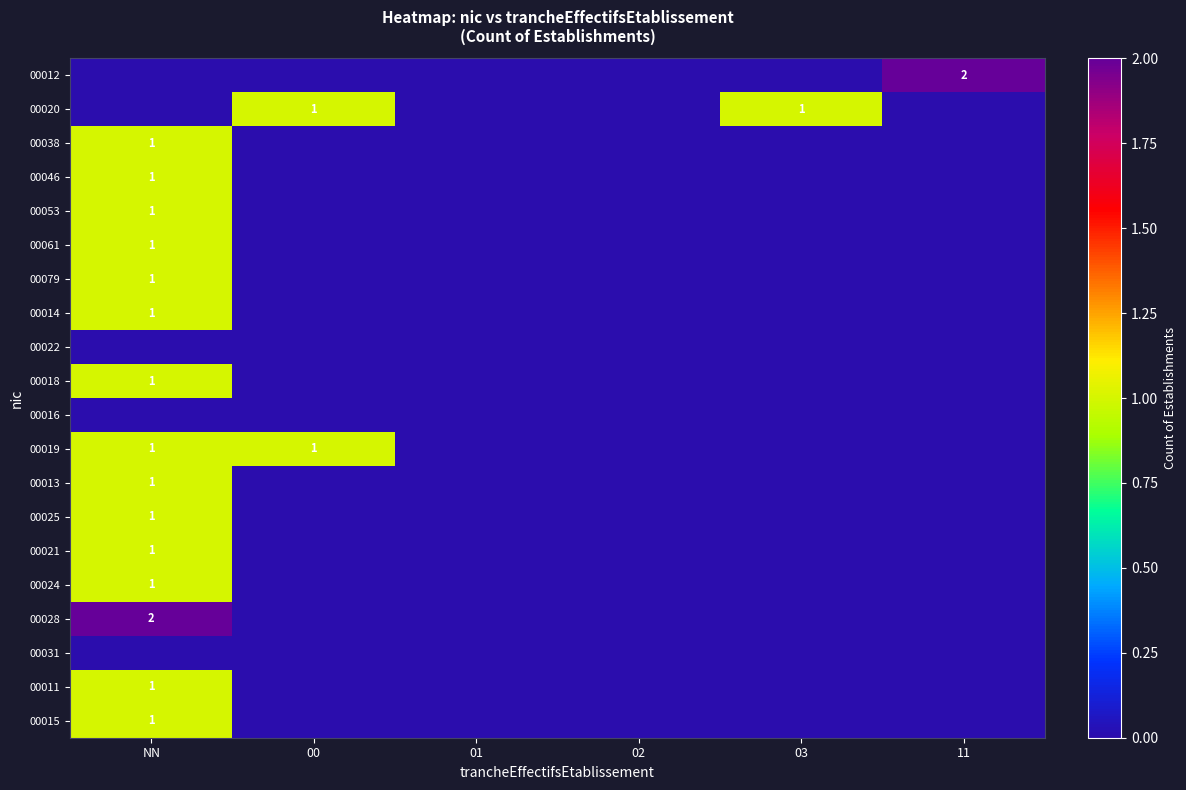

The 00020 series shows 1 at 03. True or false?

True